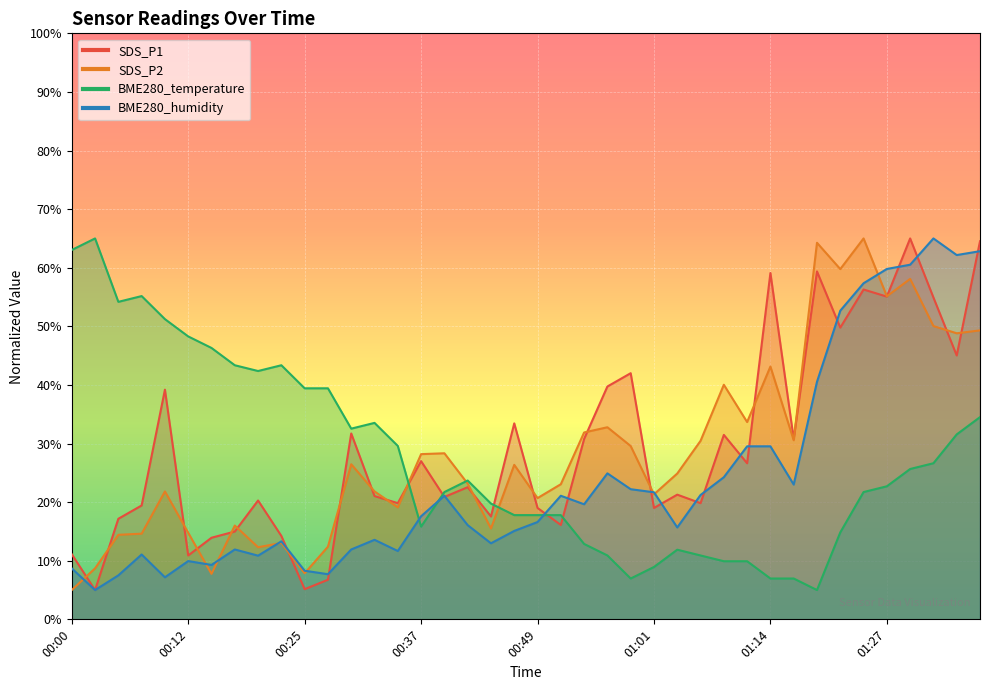

What is the difference between the maximum and minimum values in the BME280_temperature series?

60.0